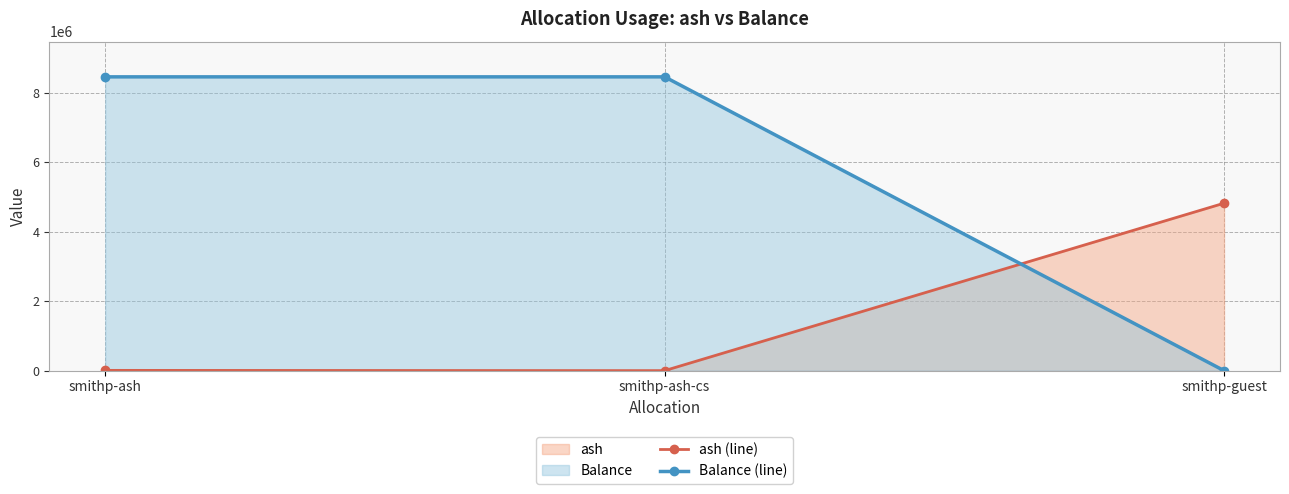

Reading left to right, transcribe all the data shown in this chart.

ash (line): smithp-ash=7975.3	smithp-ash-cs=243.7	smithp-guest=4817651.9
Balance (line): smithp-ash=8452837.0	smithp-ash-cs=8452837.0	smithp-guest=0.0